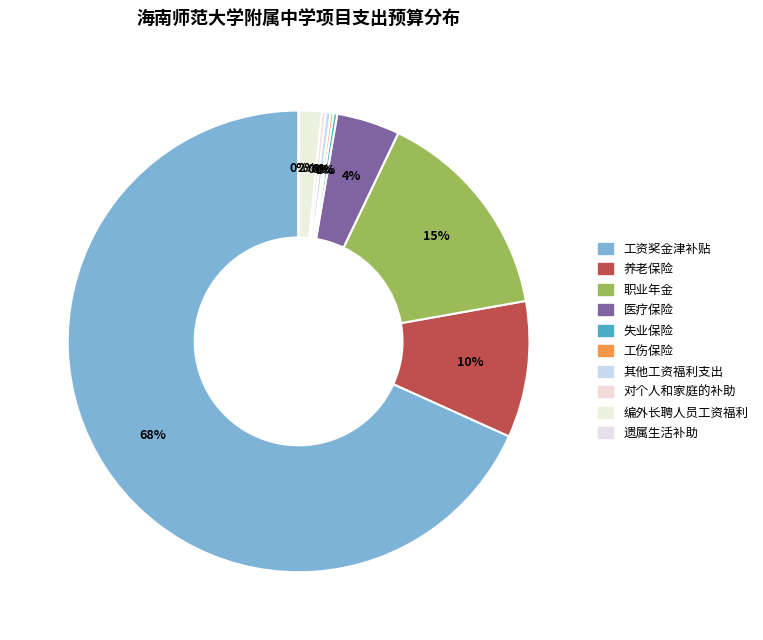

Combined, do 失业保险 and 养老保险 account for over 50%?

No